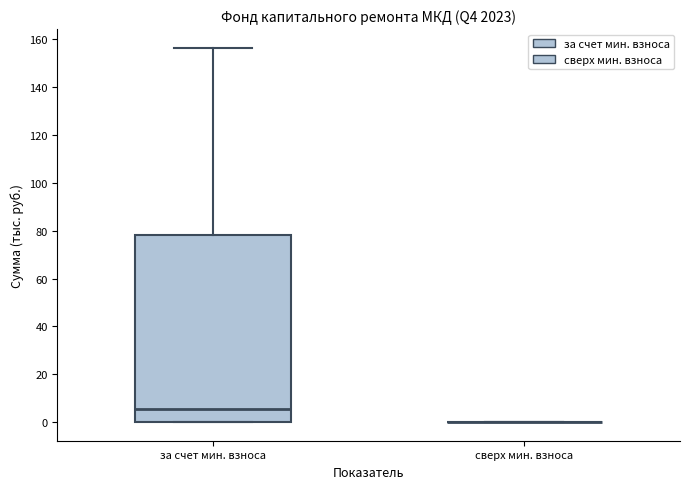

Reading left to right, read every box against the y-axis: the position of its median line, the range the box covers, and the ends of its whiskers. The values are not printed on the chart, so give them approximately, as read against the axis.

за счет мин. взноса: median 6, box 0 to 78, whiskers 0 to 156
сверх мин. взноса: box collapsed to a line at 0, whiskers 0 to 0